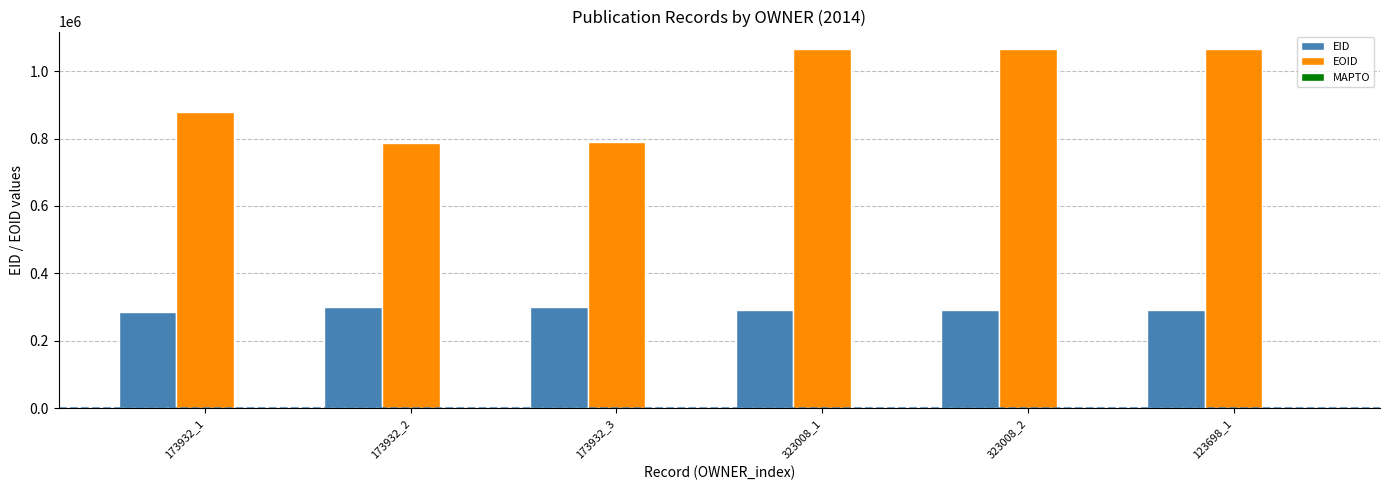

The EOID series shows 1849087 at 323008_2. True or false?

False